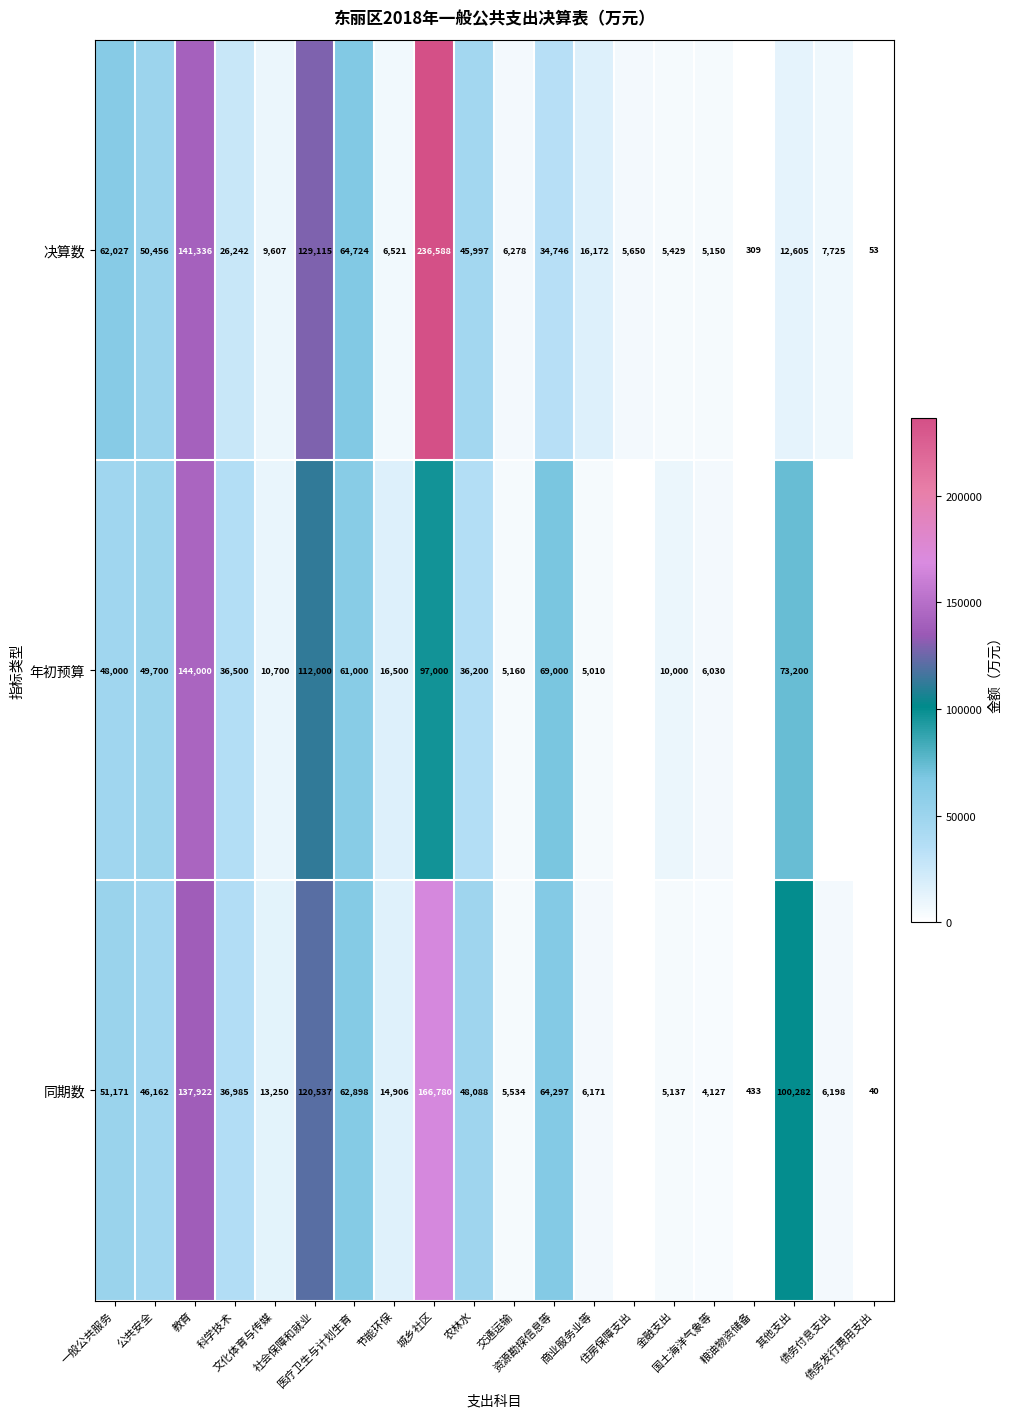

What is the spread (max minus min) of values at 债务付息支出?

1527.0